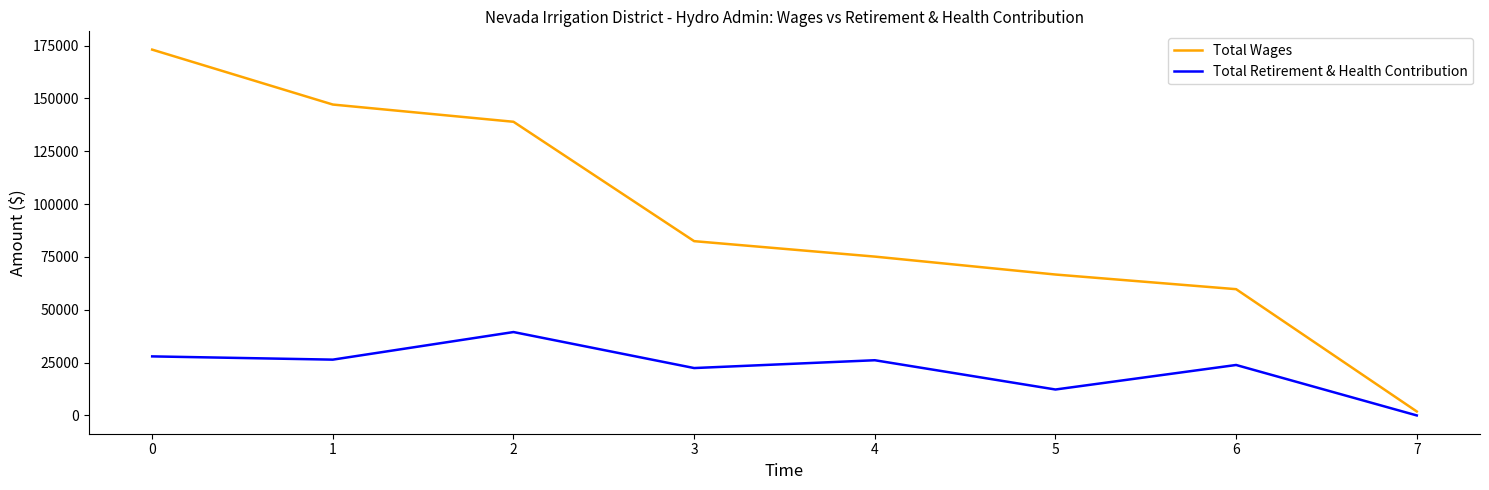

Which series has the largest range (max minus min)?

Total Wages